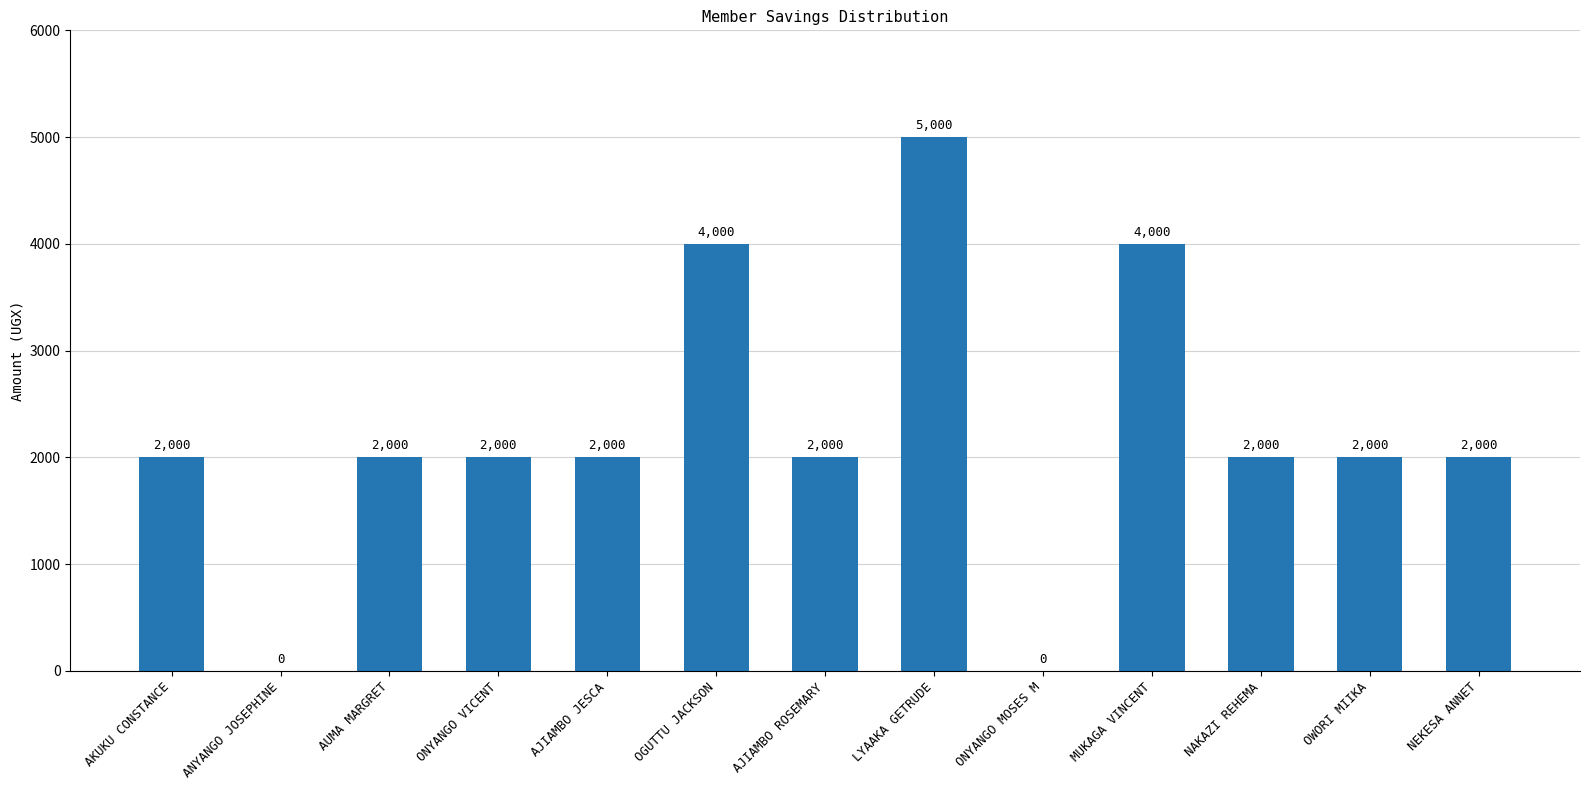

Is it true that the value at ANYANGO JOSEPHINE is 3242?

False